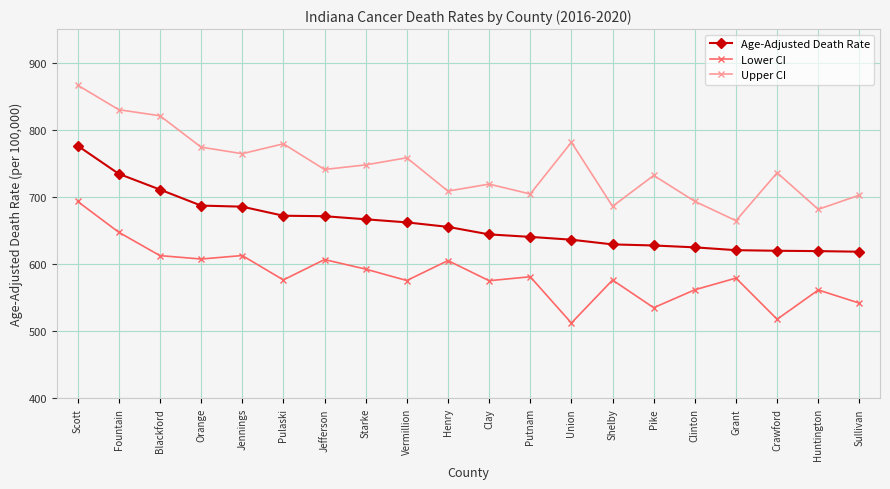

Rank the series at Henry from highest to lowest value.

Upper CI, Age-Adjusted Death Rate, Lower CI